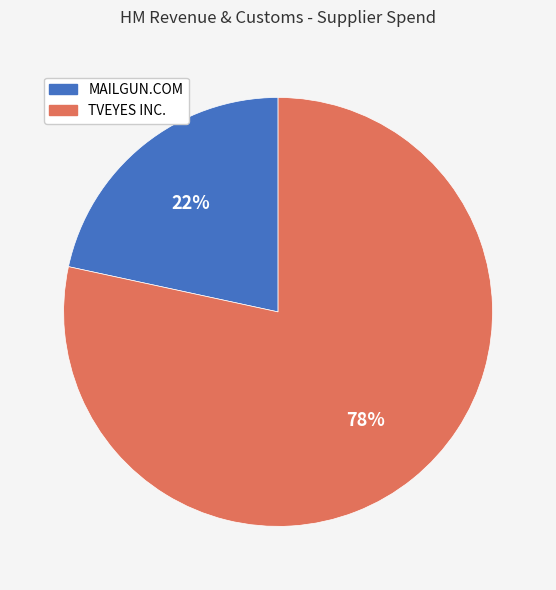

What is the ratio of the value at MAILGUN.COM to the value at TVEYES INC.?

0.3